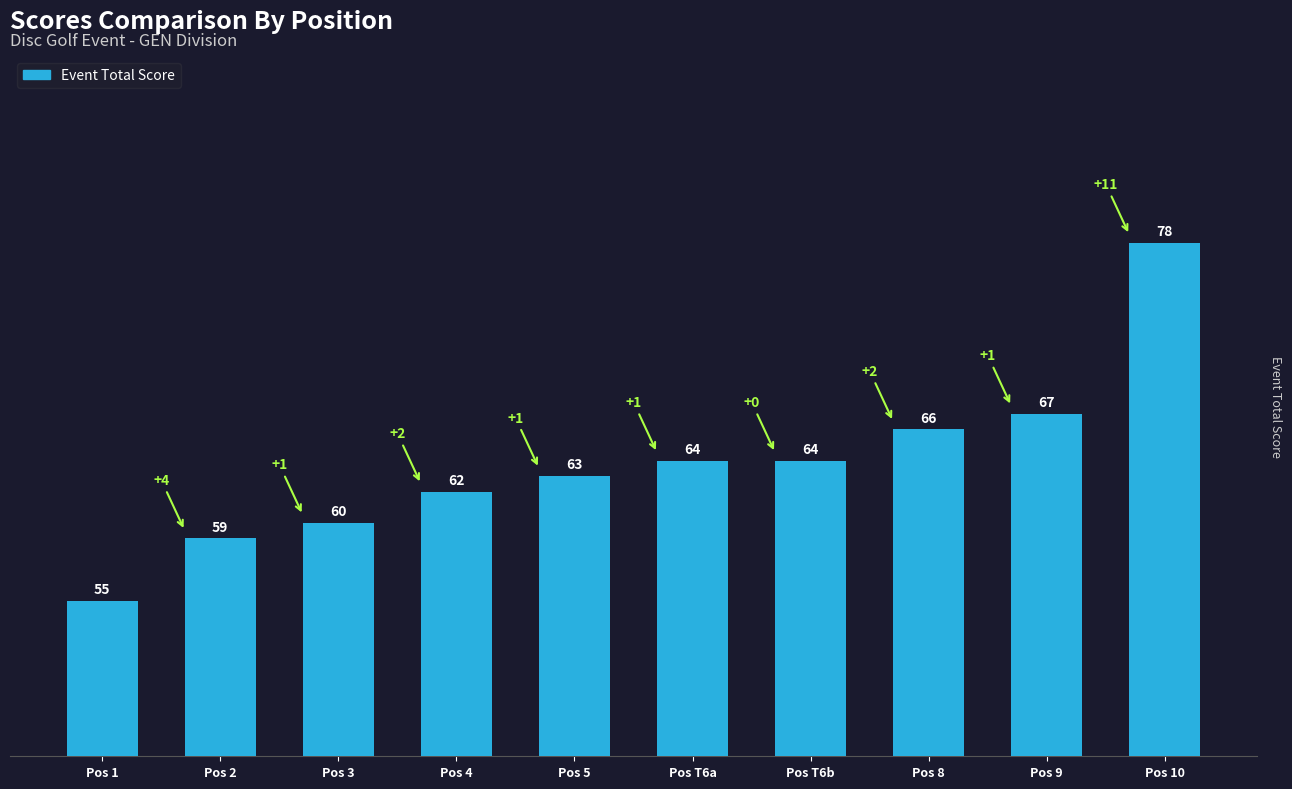

What is the label of the 3rd bar from the left?

Pos 3